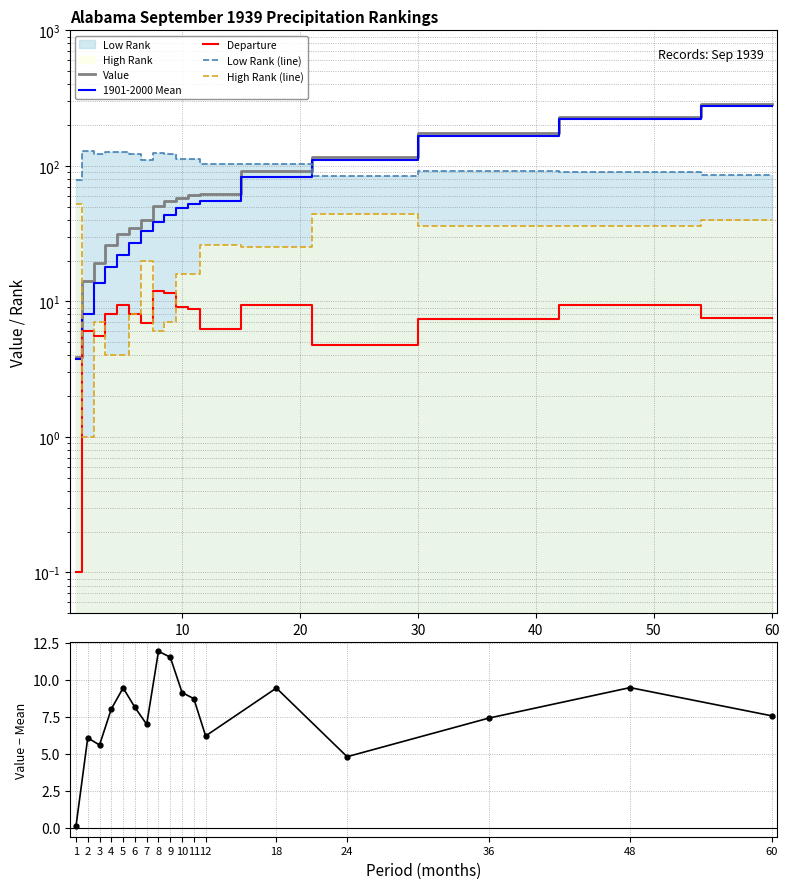

Does the chart have visible grid lines?

Yes